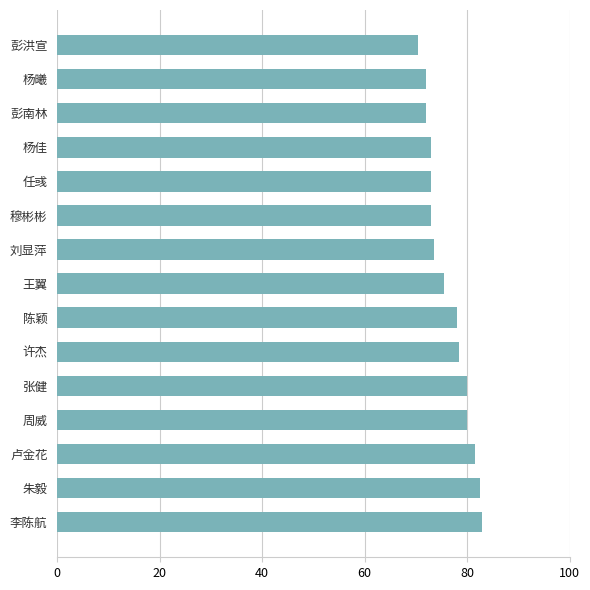

The value at 彭洪宣 is 70.5. True or false?

True